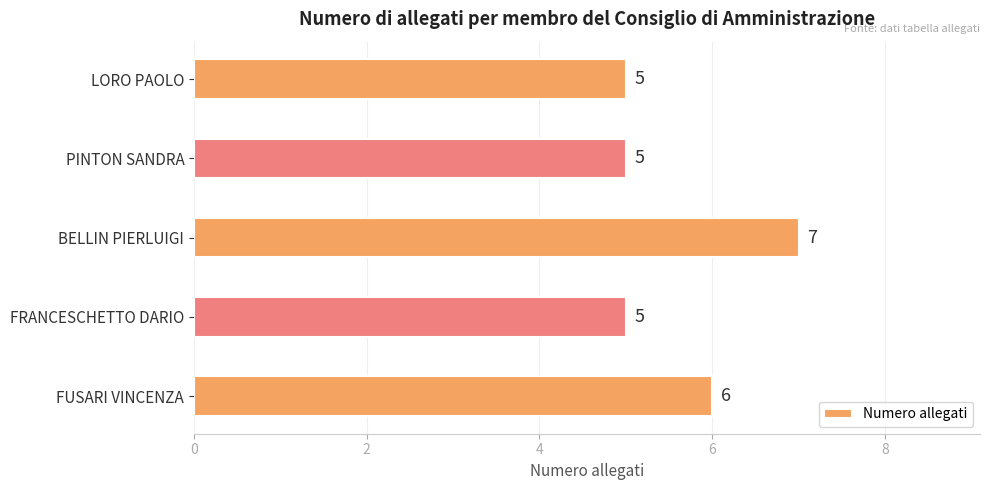

How many values are between 5 and 6?

4